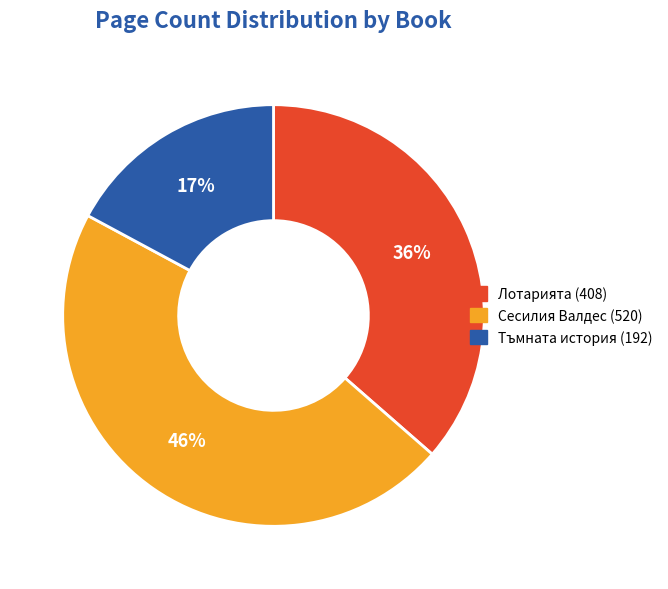

Is the sum of Сесилия Валдес (520) and Лотарията (408) greater than half?

Yes